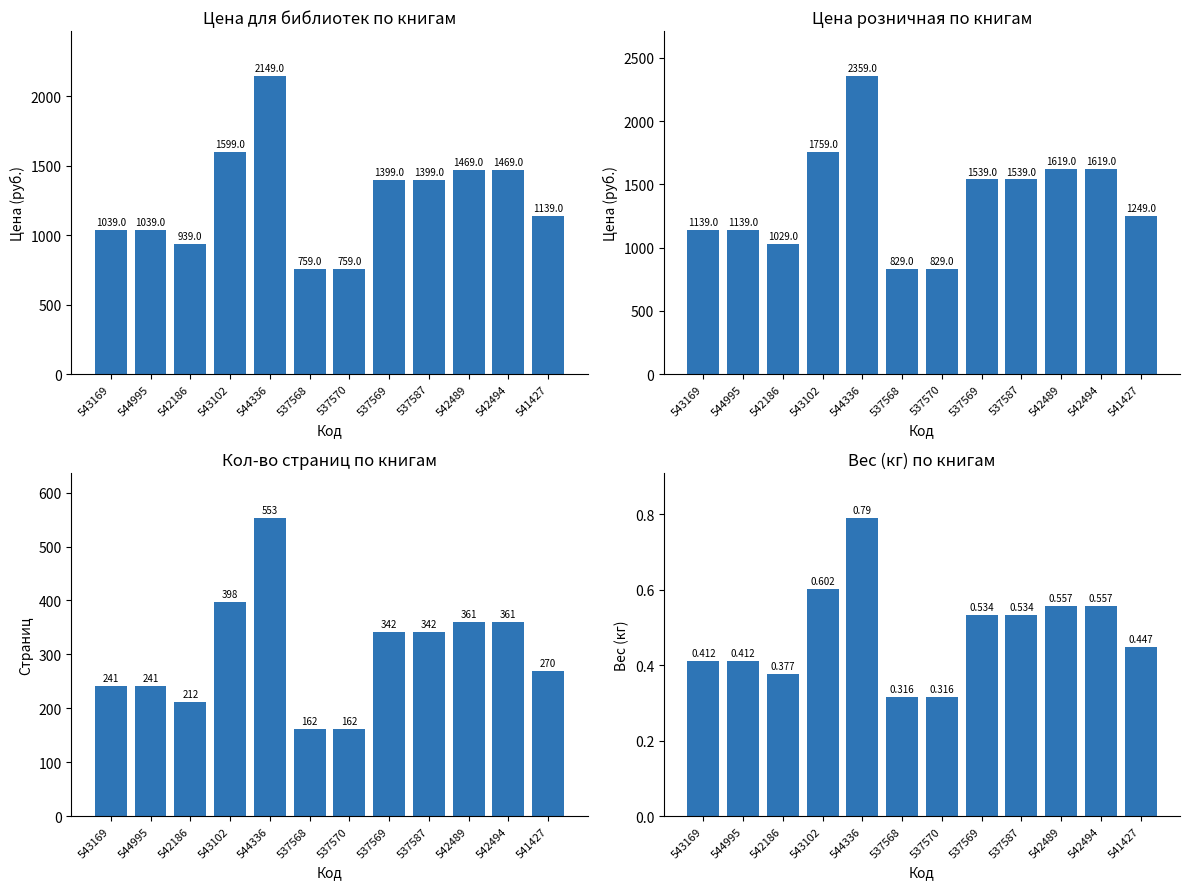

Rank the series by their maximum value, from highest to lowest.

Цена розничная, Цена для библиотек, Кол-во страниц, Вес (кг)